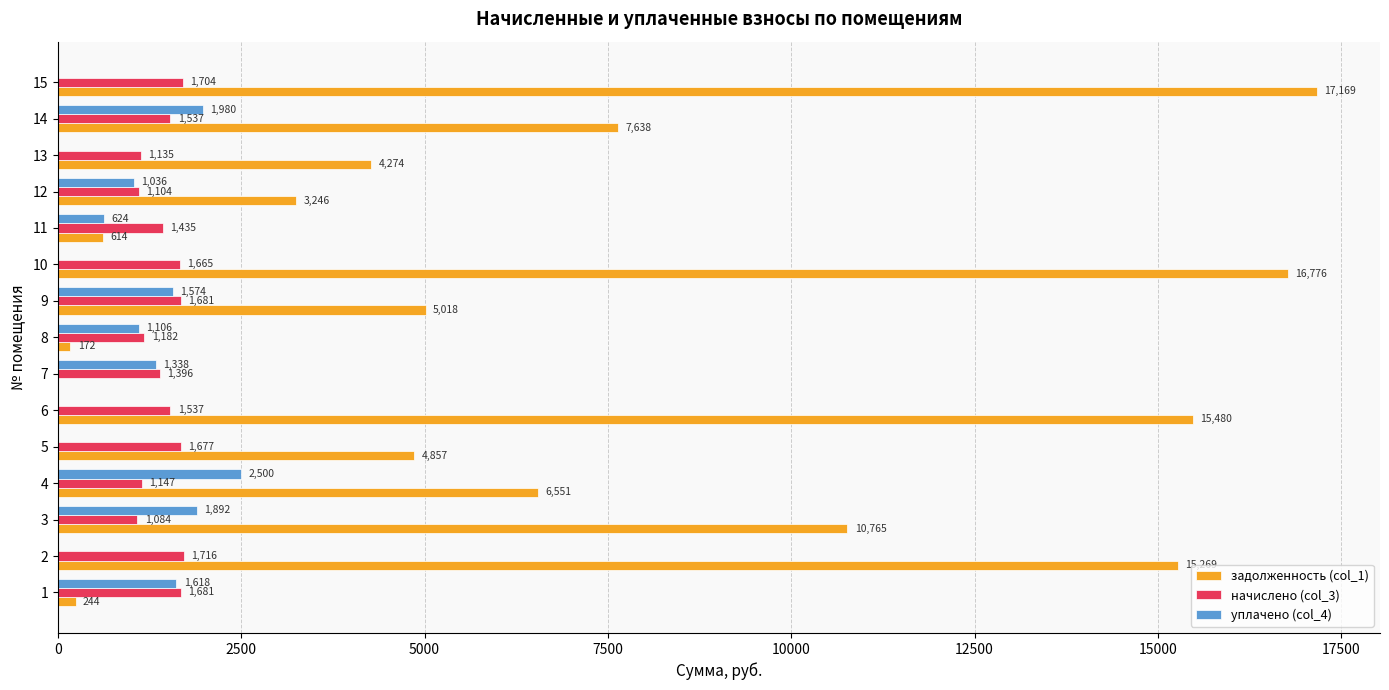

At which label is начислено (col_3) closest to 1400?

7